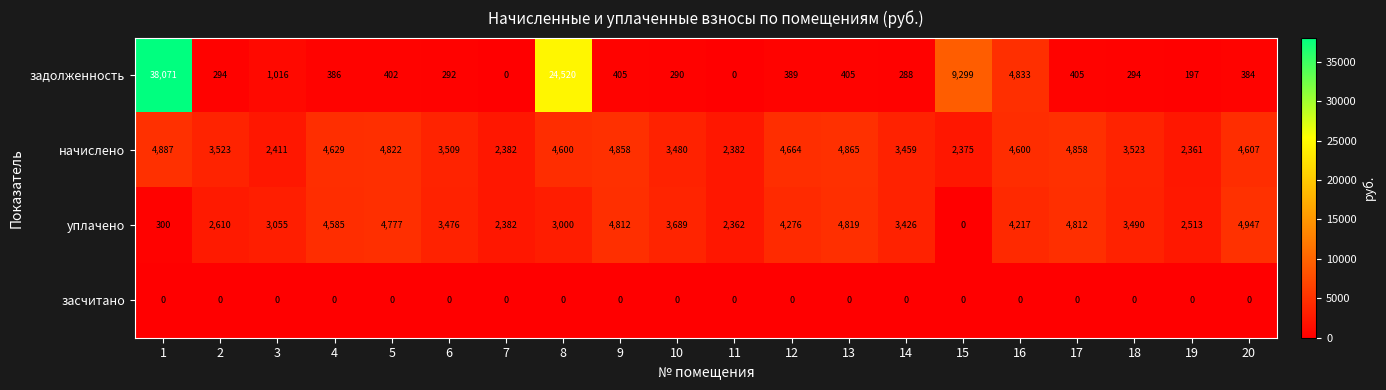

What is the sum of the уплачено values at 17 and 18?

8302